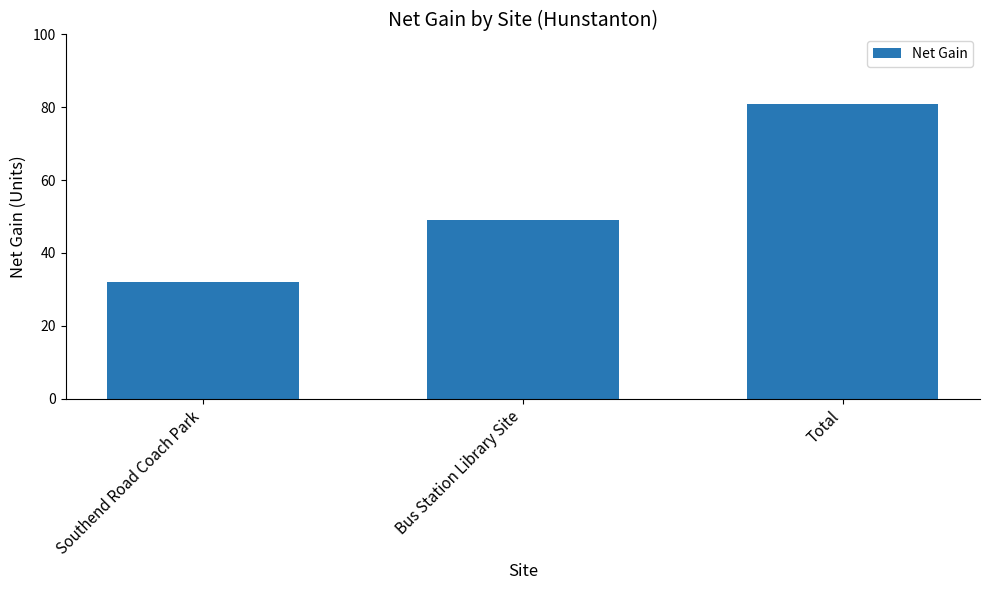

What is the sum of all values?

162